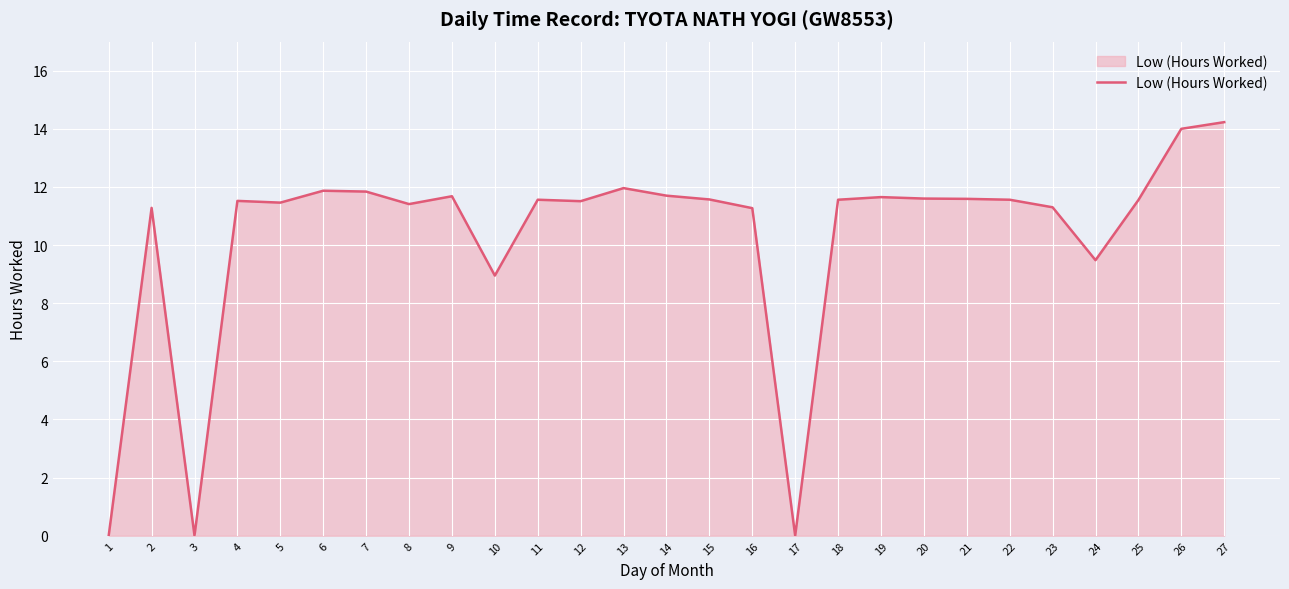

What is the maximum value shown in the chart?

14.2